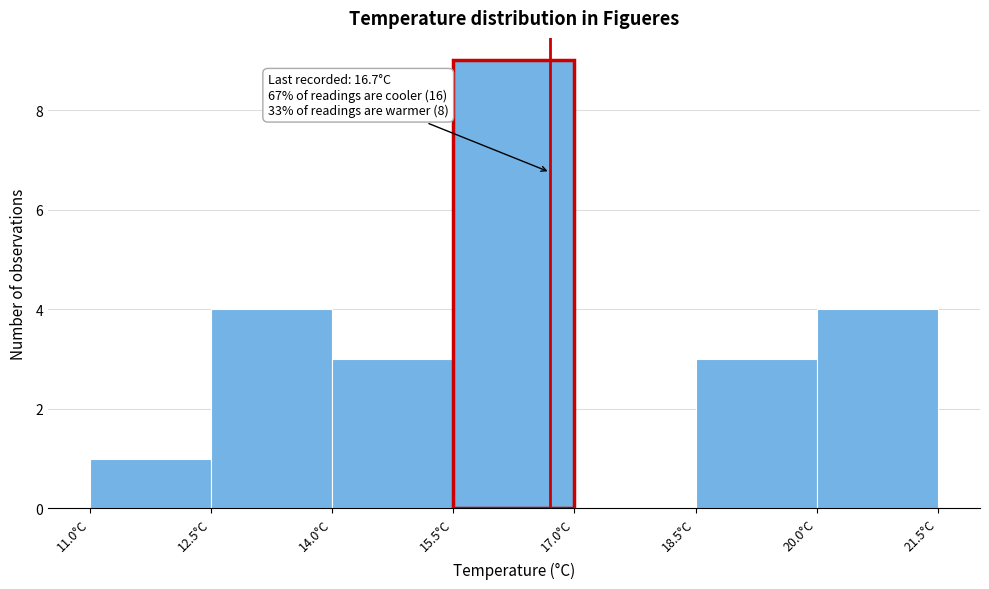

Which range on the x-axis has the tallest bar?

15.5 to 17.0